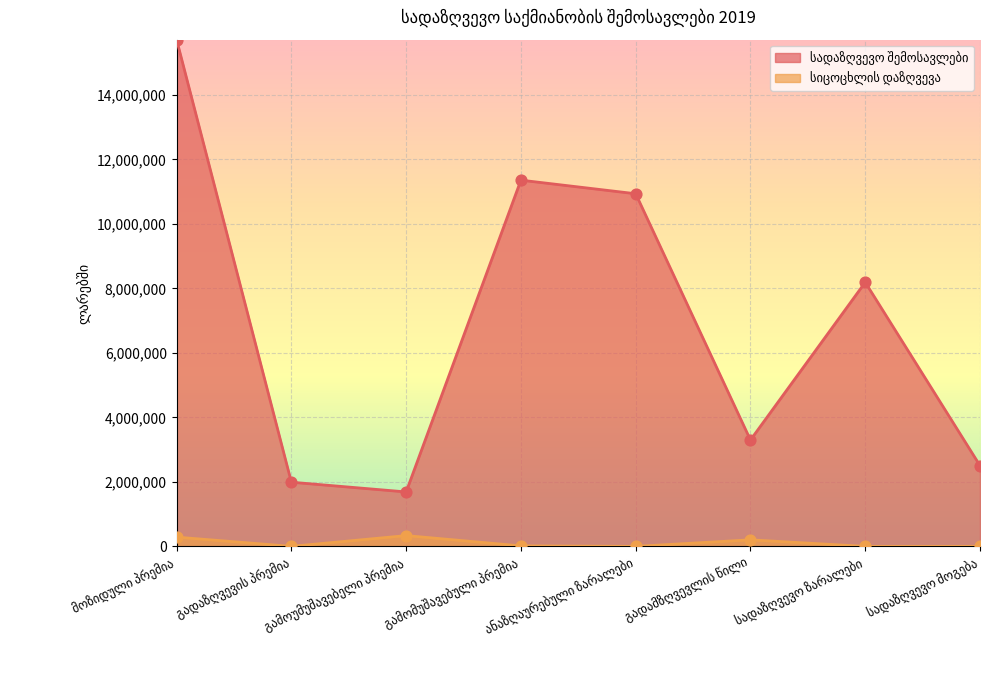

Which series reaches the maximum Y coordinate?

სადაზღვევო შემოსავლები